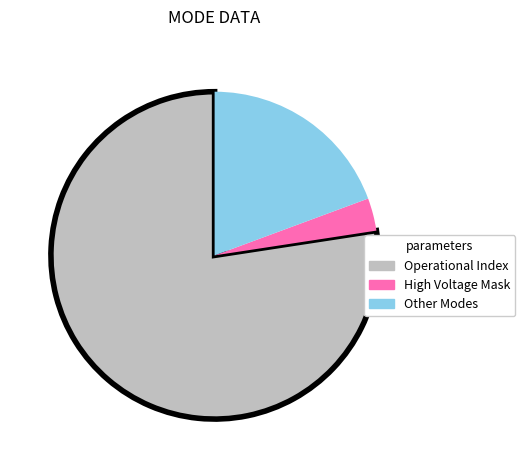

How many segments does this pie chart have?

3